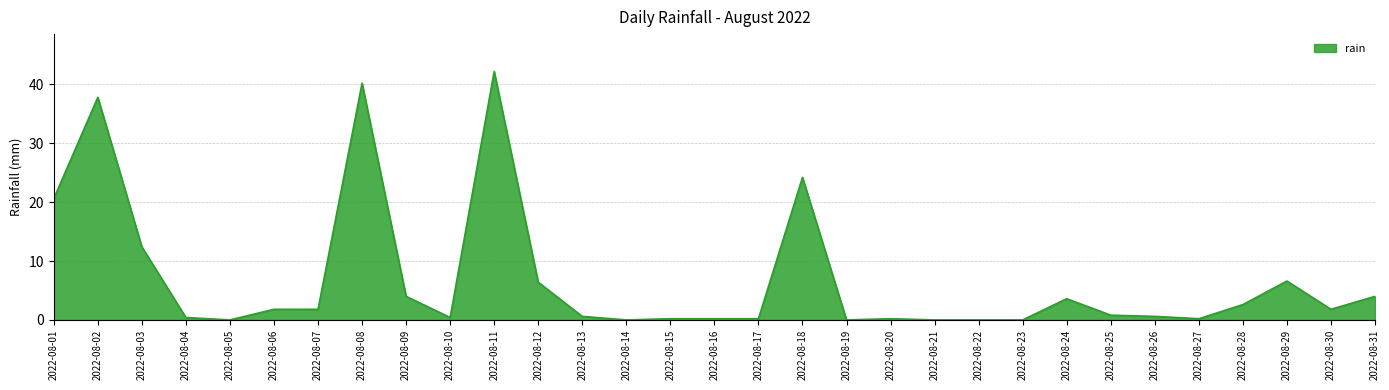

Reading left to right, transcribe all the data shown in this chart.

2022-08-01=20.6	2022-08-02=37.8	2022-08-03=12.4	2022-08-04=0.4	2022-08-05=0.0	2022-08-06=1.8	2022-08-07=1.8	2022-08-08=40.2	2022-08-09=4.0	2022-08-10=0.4	2022-08-11=42.2	2022-08-12=6.4	2022-08-13=0.6	2022-08-14=0.0	2022-08-15=0.2	2022-08-16=0.2	2022-08-17=0.2	2022-08-18=24.2	2022-08-19=0.0	2022-08-20=0.2	2022-08-21=0.0	2022-08-22=0.0	2022-08-23=0.0	2022-08-24=3.6	2022-08-25=0.8	2022-08-26=0.6	2022-08-27=0.2	2022-08-28=2.6	2022-08-29=6.6	2022-08-30=1.8	2022-08-31=4.0